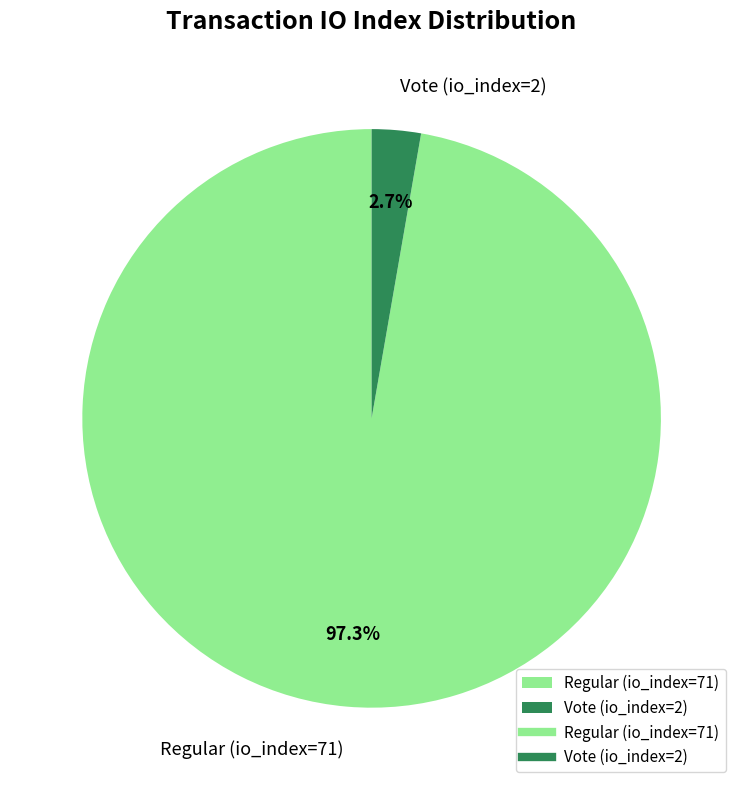

Is Regular (io_index=71) the majority of the pie?

Yes